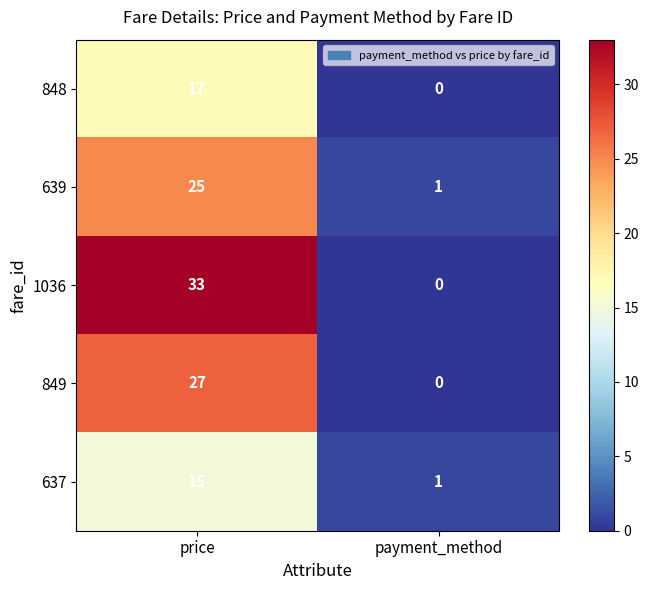

Which category has the lowest value across all series?

payment_method